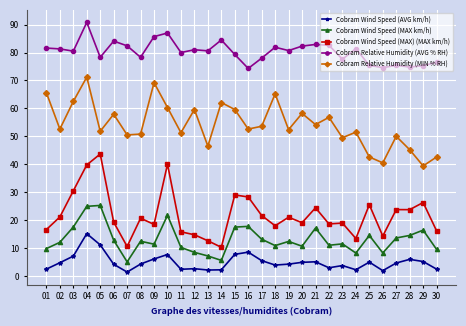

Count the number of data series in this chart.

5